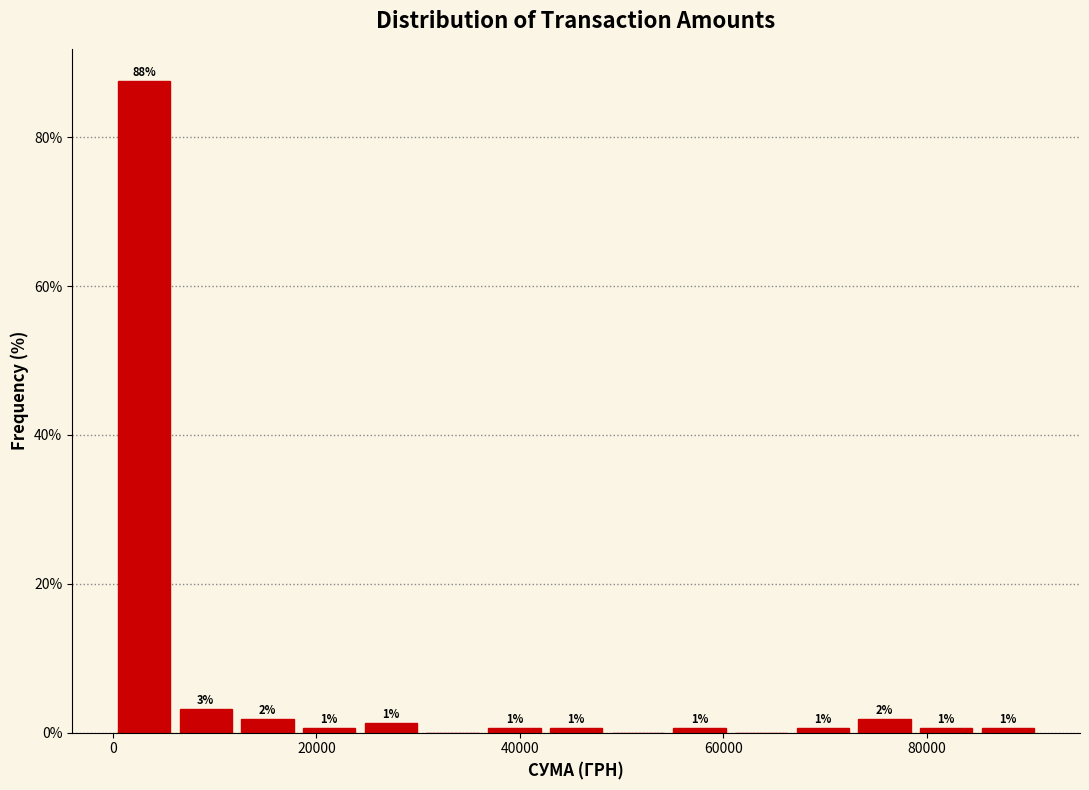

Around what value on the x-axis is the tallest bar? Give the approximate position of its centre, as read against the axis.

4000